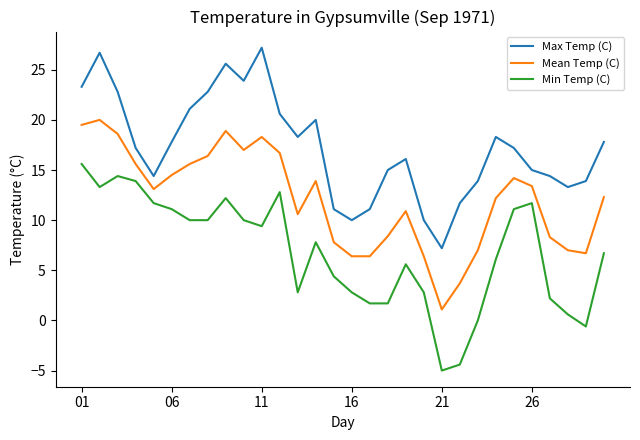

What are all the series names shown in the legend?

Max Temp (C), Mean Temp (C), Min Temp (C)